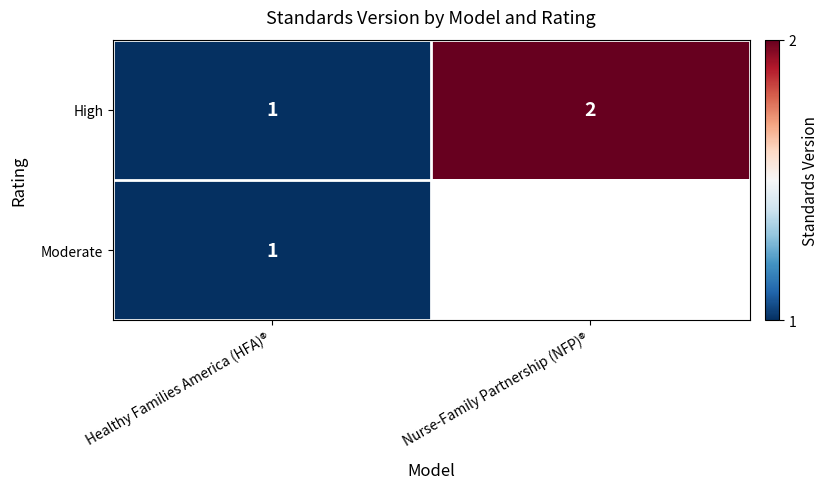

What is the sum of all High values?

3